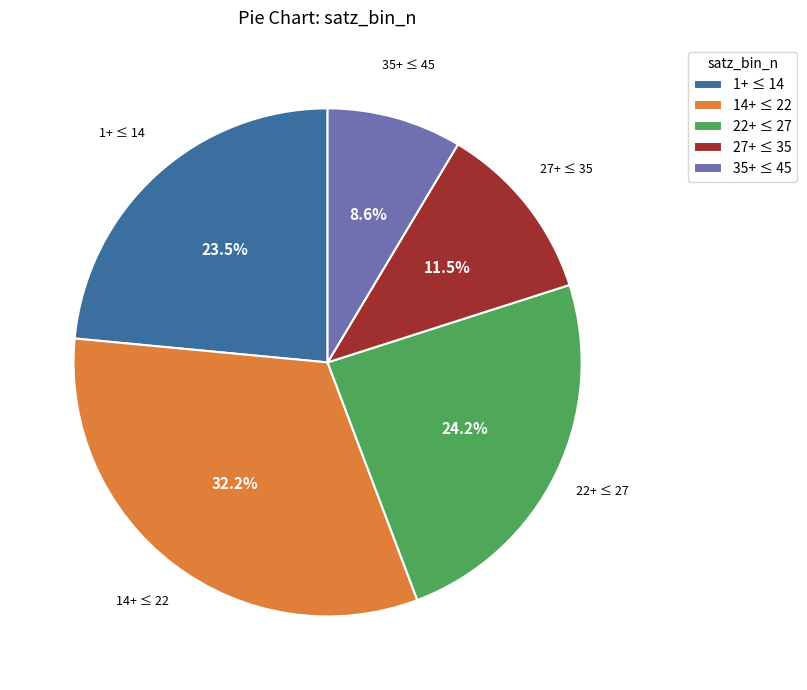

Rank the categories by value from highest to lowest.

14+ ≤ 22, 22+ ≤ 27, 1+ ≤ 14, 27+ ≤ 35, 35+ ≤ 45